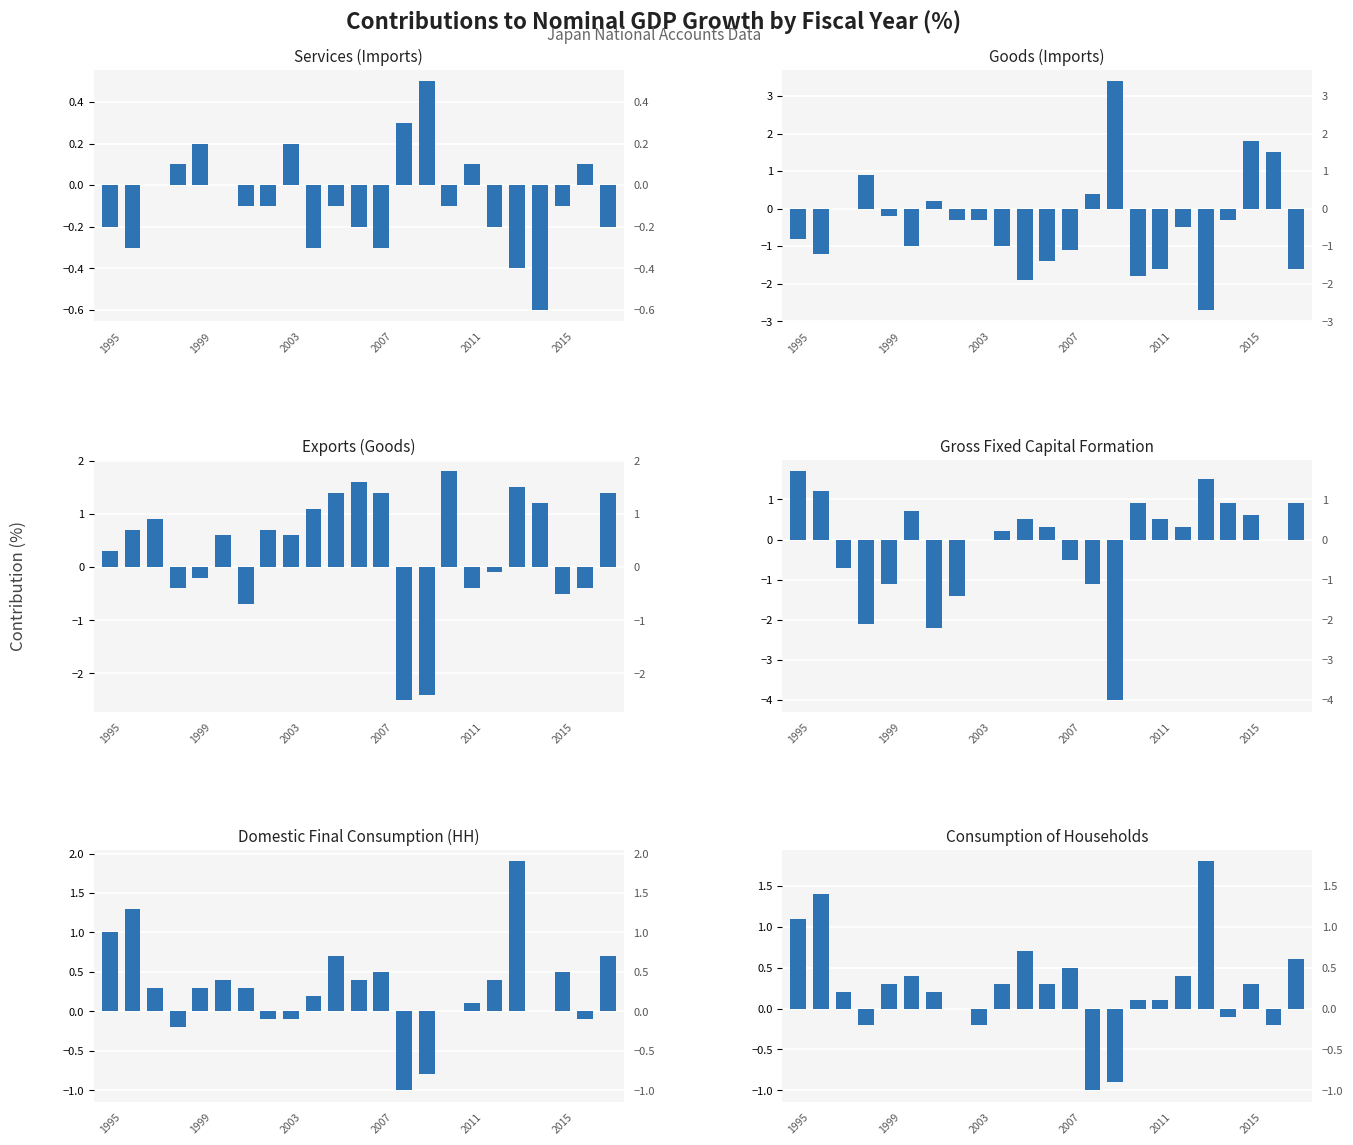

What is the value of the Goods (Imports) bar at the 21st from the left?

1.8